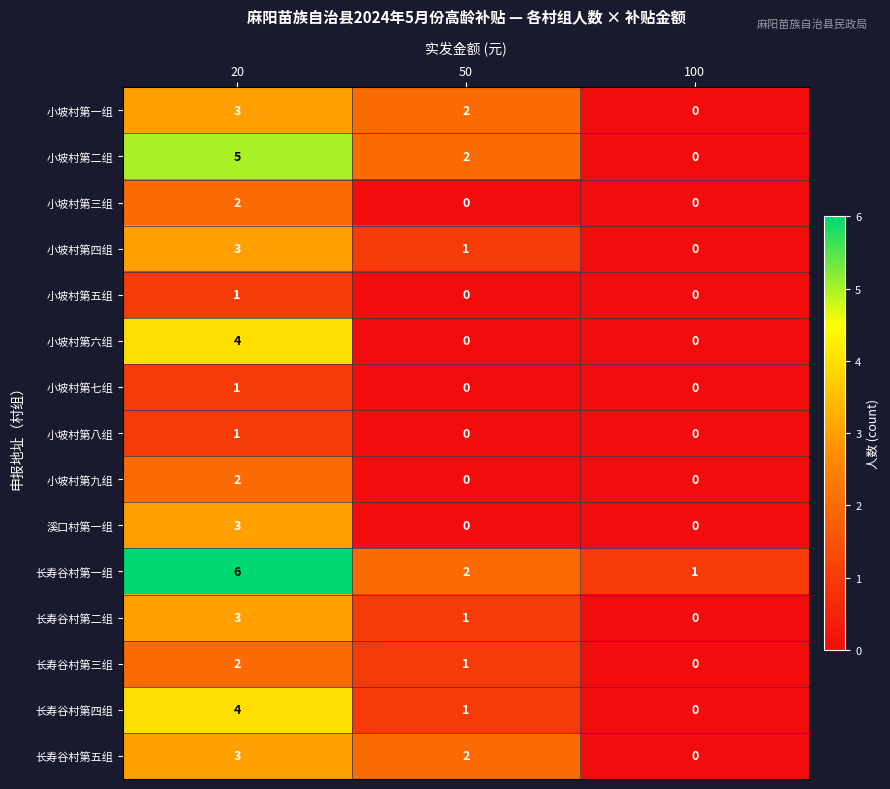

Rank the categories by 小坡村第二组 value from highest to lowest.

20, 50, 100